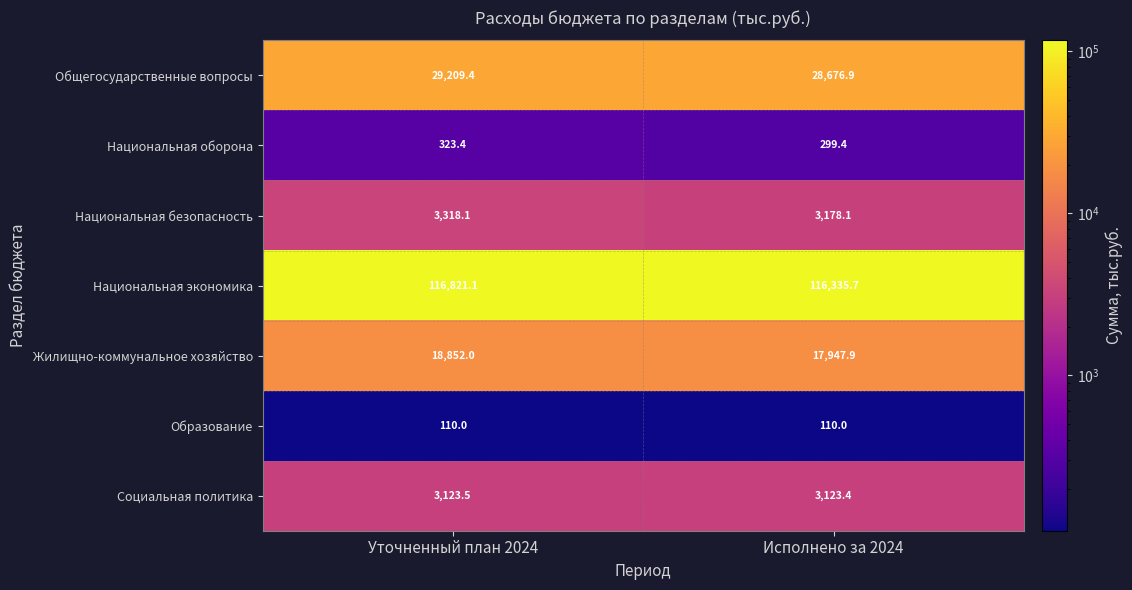

What is the spread (max minus min) of values at Уточненный план 2024?

116711.1